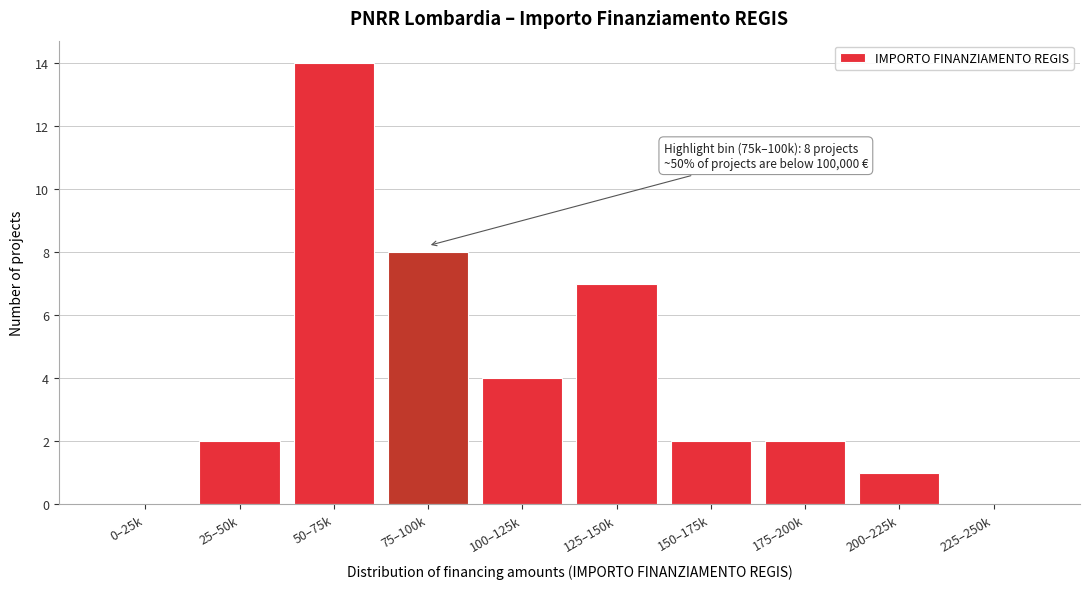

Reading left to right, transcribe all the data shown in this chart.

0–25k=0	25–50k=2	50–75k=14	75–100k=8	100–125k=4	125–150k=7	150–175k=2	175–200k=2	200–225k=1	225–250k=0